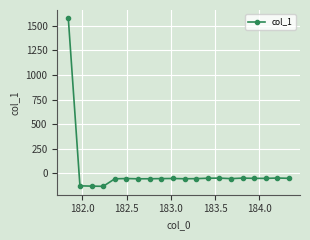

What is the value of the 9th point from the left?

-52.5